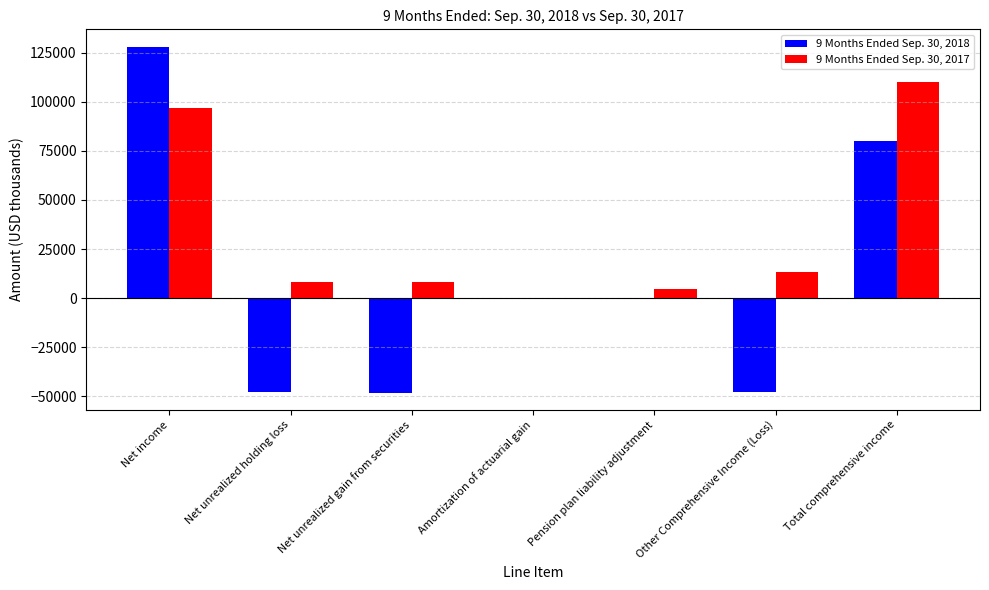

At which category is the sum across all series the highest?

Net income